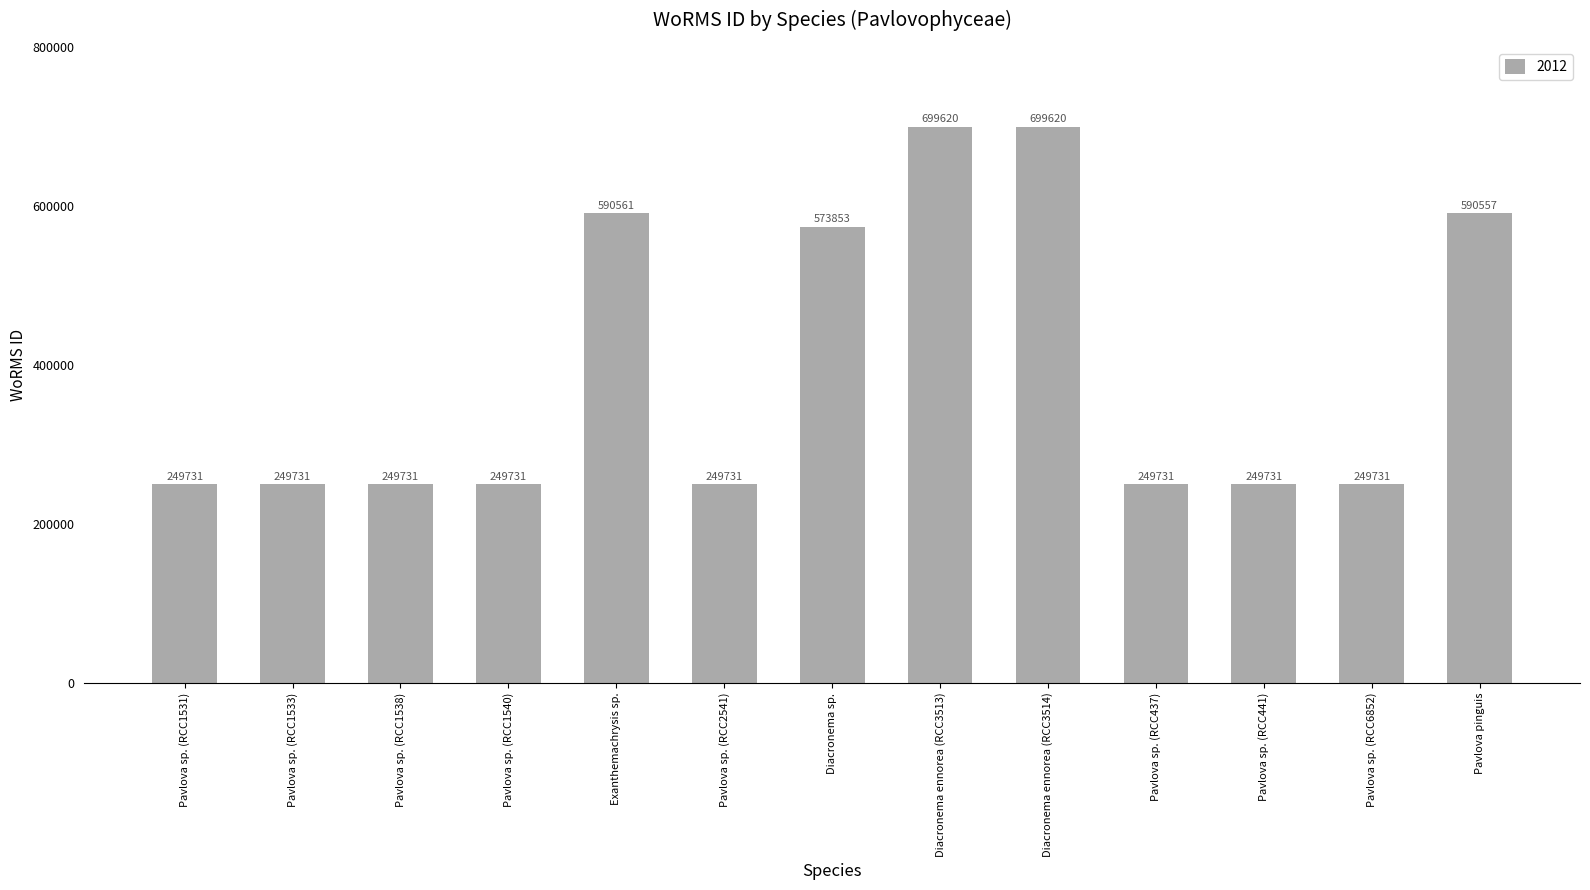

Reading left to right, extract all data points from this chart.

249731	249731	249731	249731	590561	249731	573853	699620	699620	249731	249731	249731	590557